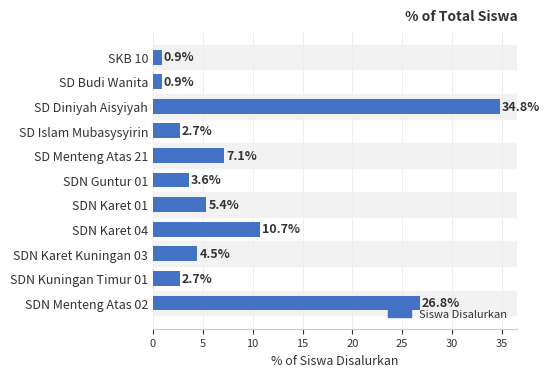

What is the greatest value displayed?

34.8